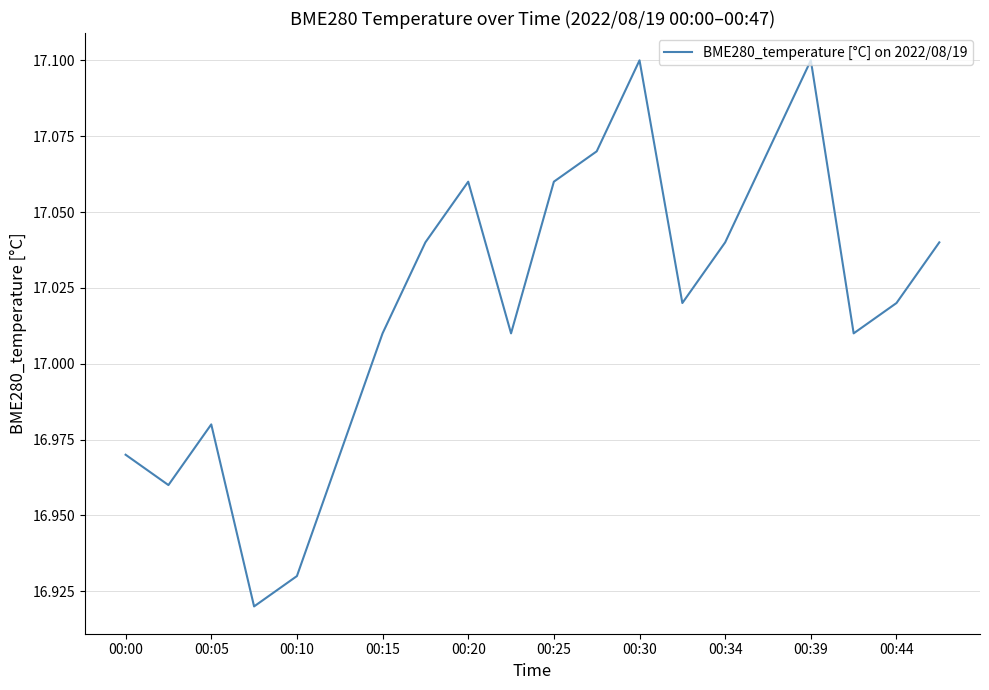

Approximately how many times larger is the value at 00:30 compared to 00:44?

1.0